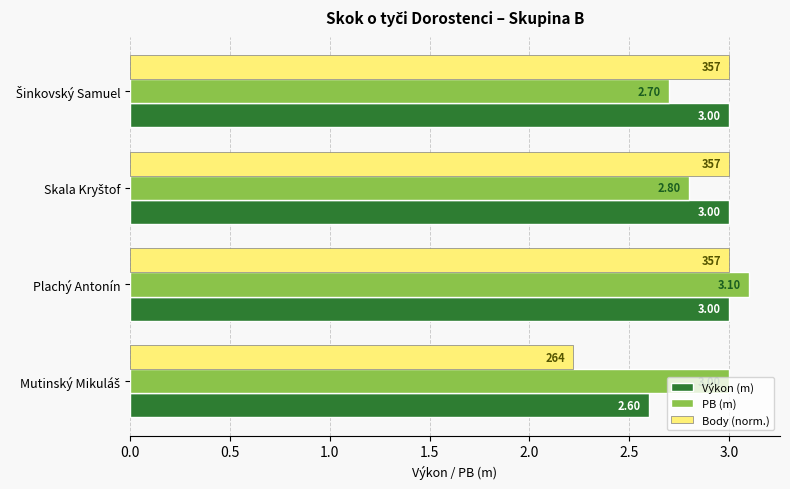

At which category is the sum across all series the highest?

Plachý Antonín